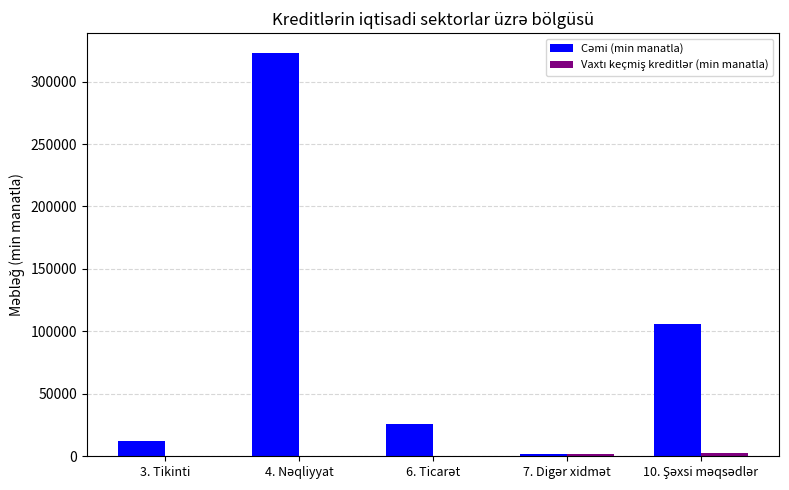

What is the greatest value displayed?

322604.1